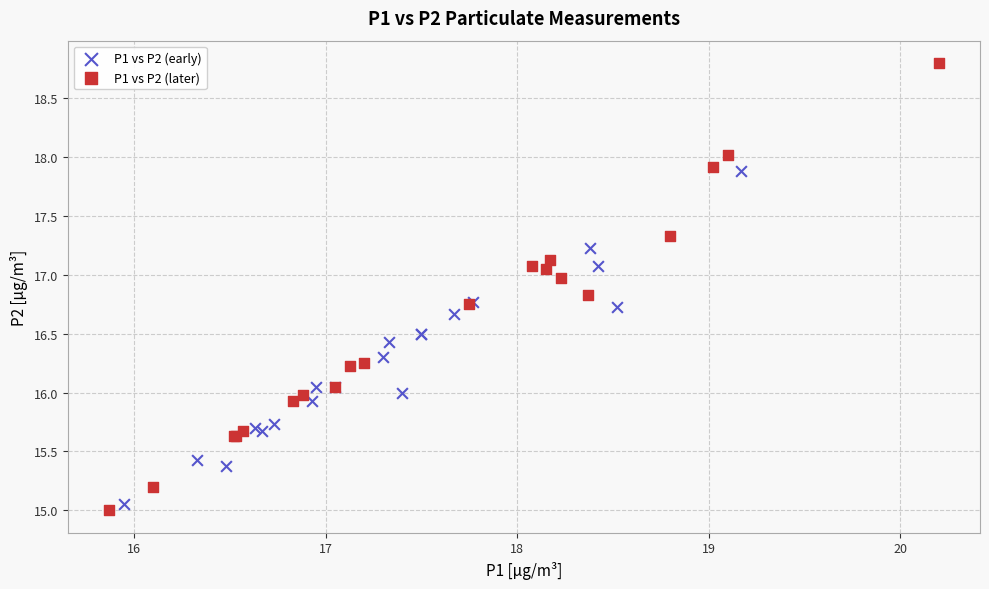

Which series has the largest Y range (max minus min)?

P1 vs P2 (later)